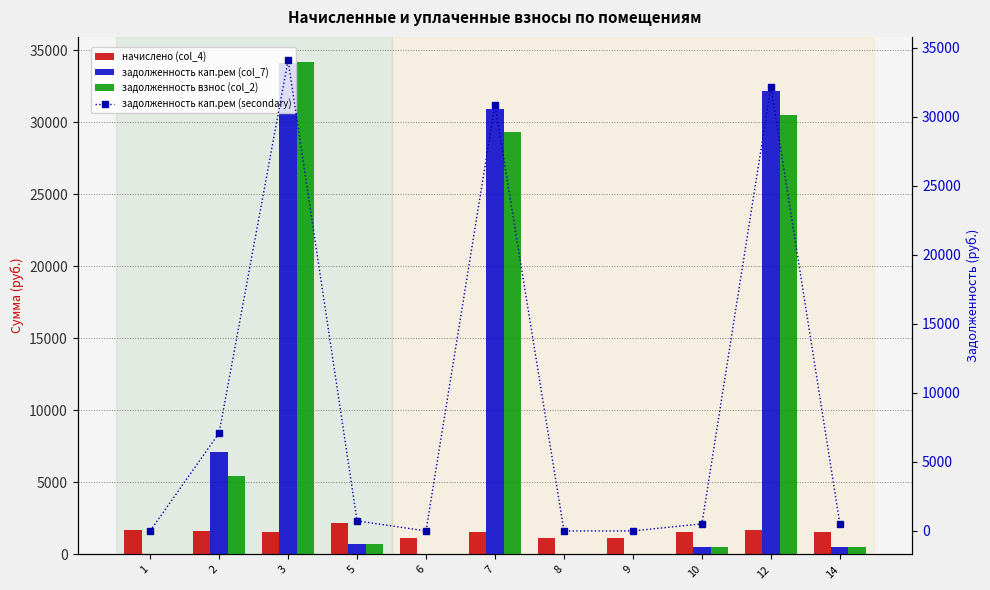

Reading left to right, what are all the values shown in this chart?

начислено (col_4): 1664.4	1657.0	1554.4	2184.9	1154.8	1554.4	1147.5	1140.1	1539.7	1671.7	1539.7
задолженность кап.рем (col_7): 0.0	7095.5	34098.3	728.3	0.0	30900.3	0.0	0.0	513.2	32191.9	513.2
задолженность взнос (col_2): 0.0	5438.4	34221.9	728.3	0.0	29345.9	0.0	0.0	513.1	30520.2	513.2
задолженность кап.рем (secondary): 0.0	7095.5	34098.3	728.3	0.0	30900.3	0.0	0.0	513.2	32191.9	513.2